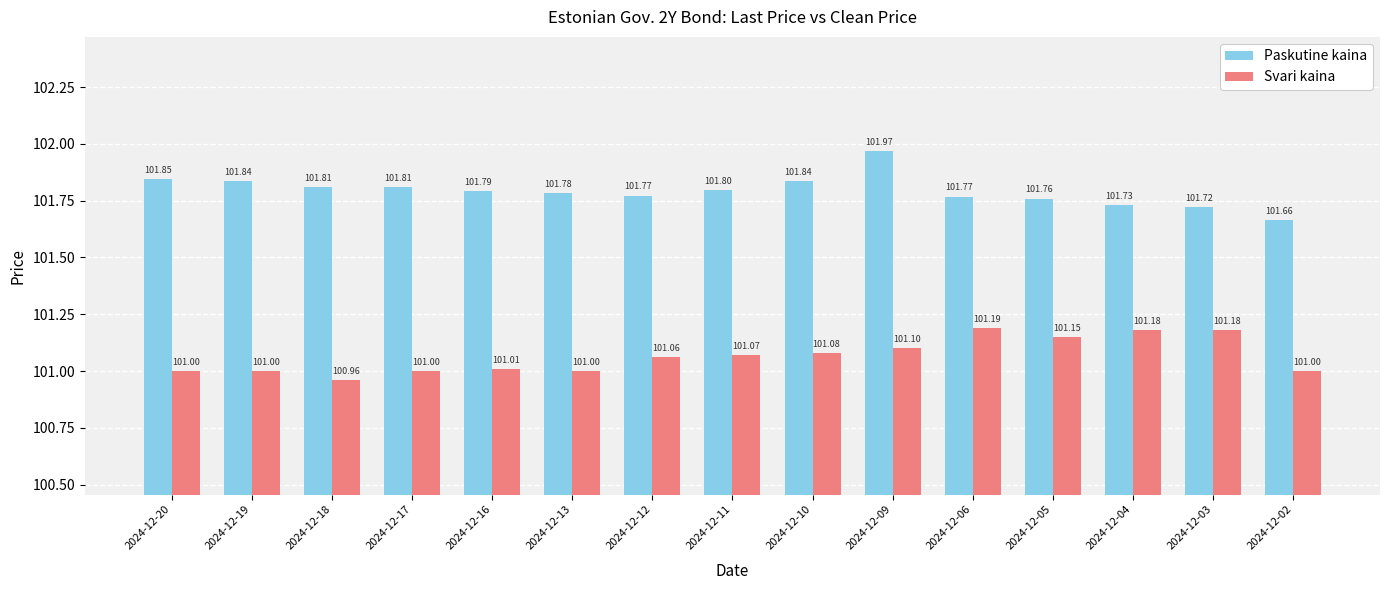

Rank the series by their average value, from highest to lowest.

Paskutine kaina, Svari kaina